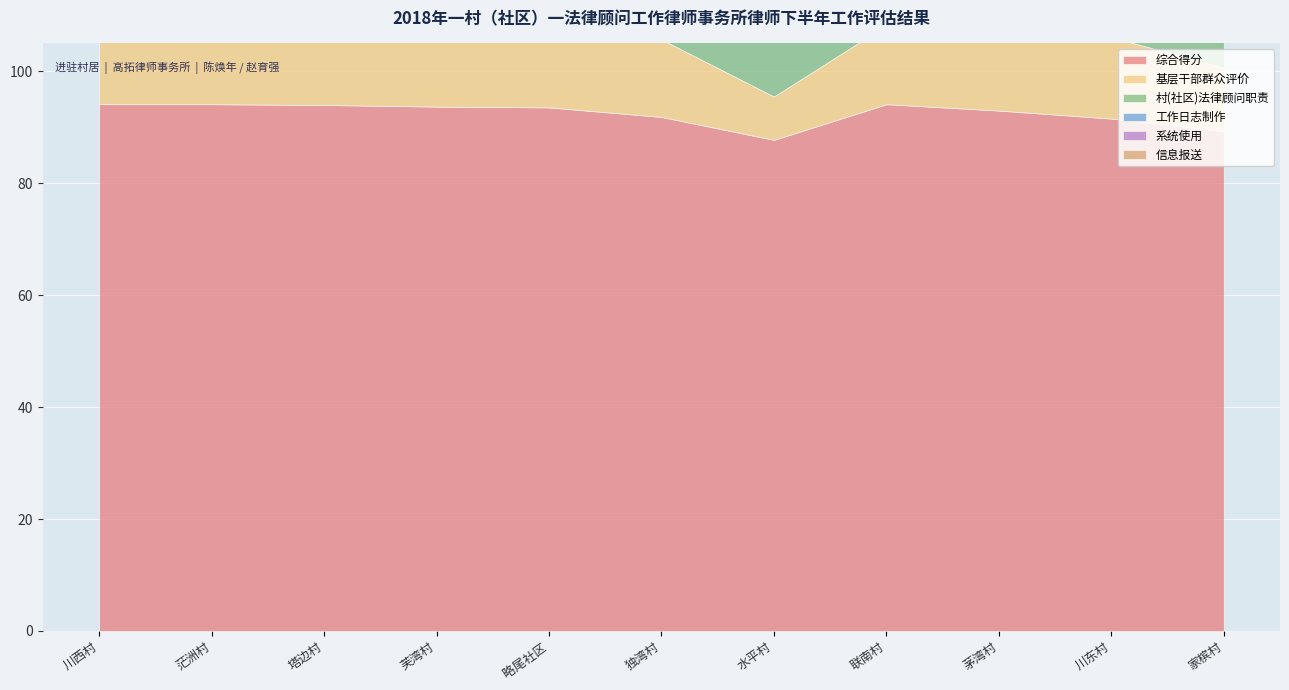

Which series has the largest total across all categories?

综合得分